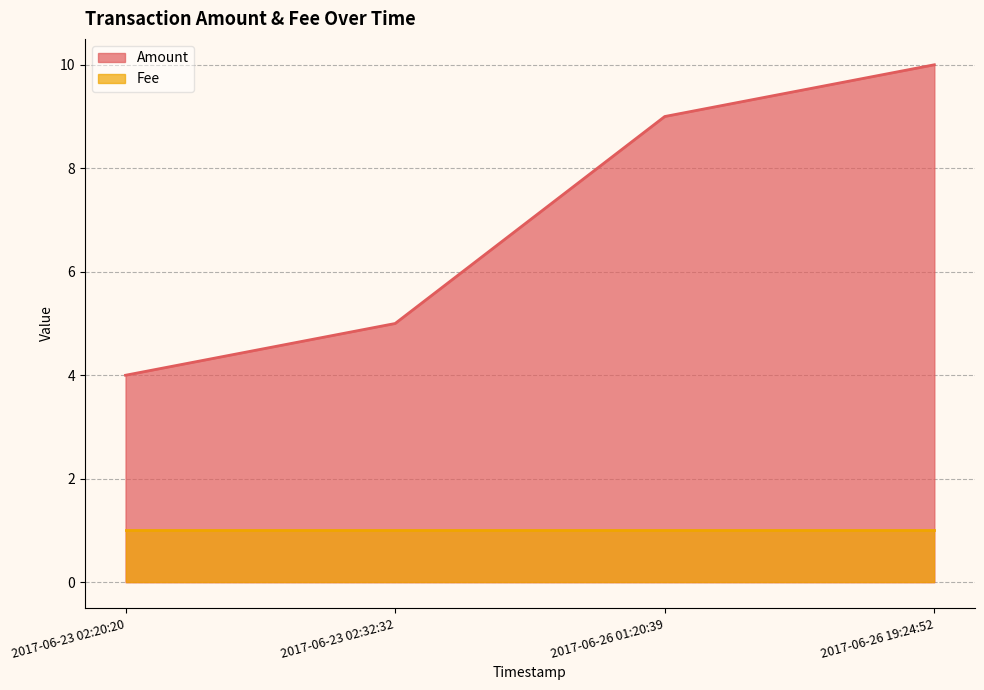

What position from the right is 2017-06-26 19:24:52?

1